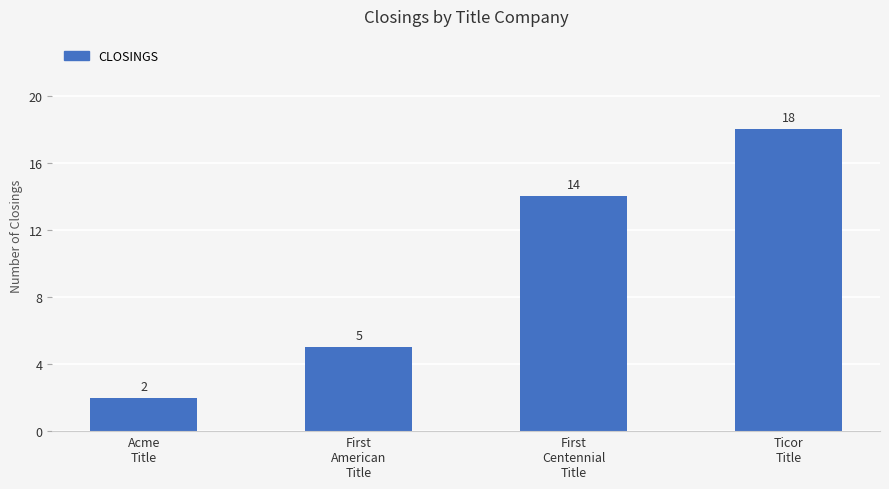

How many values are between 5 and 18?

3